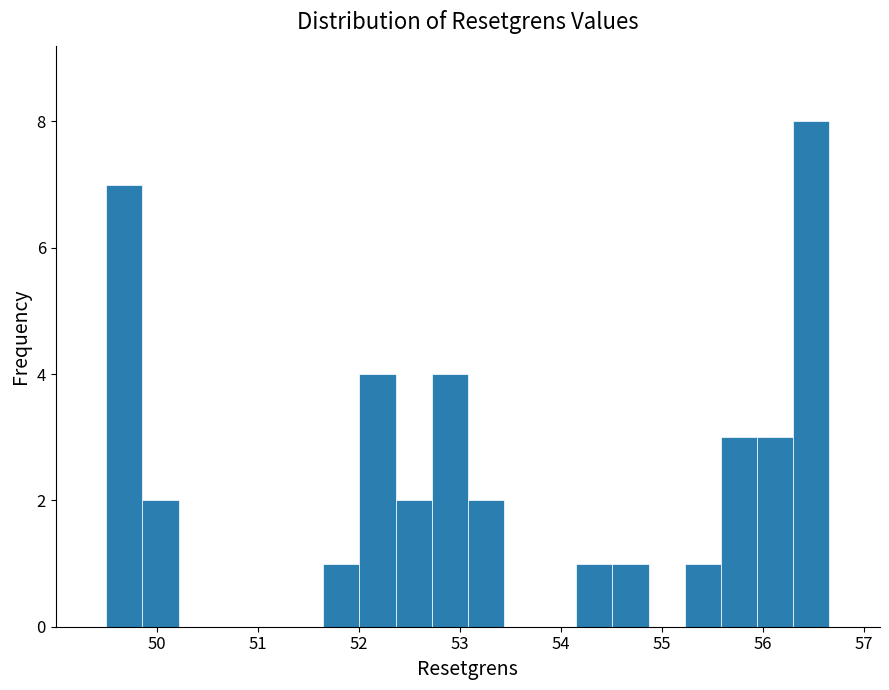

Around what value on the x-axis is the tallest bar? Give the approximate position of its centre, as read against the axis.

56.5